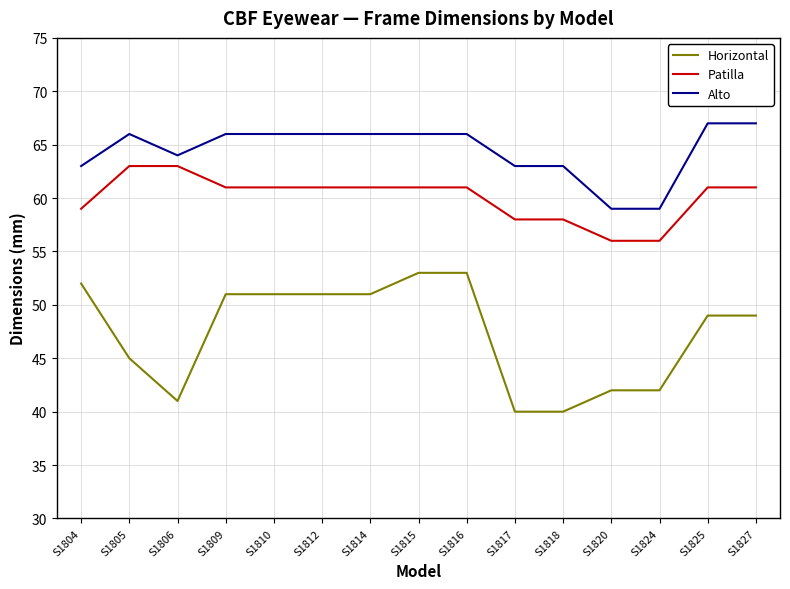

Rank the series by their maximum value, from lowest to highest.

Horizontal, Patilla, Alto